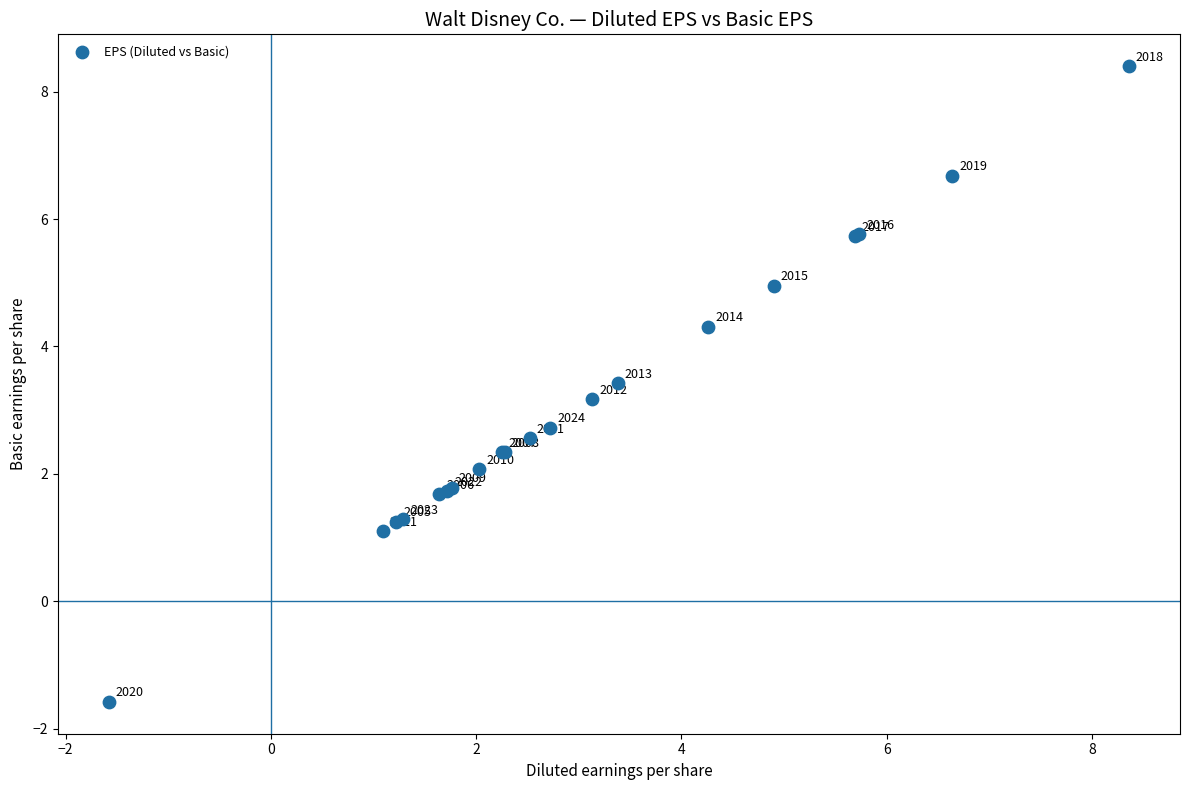

What Y value in the scatter plot is closest to 3?

3.2